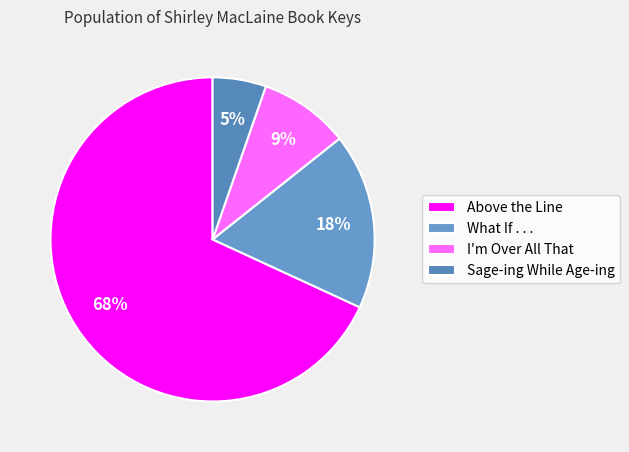

Which category accounts for the majority?

Above the Line